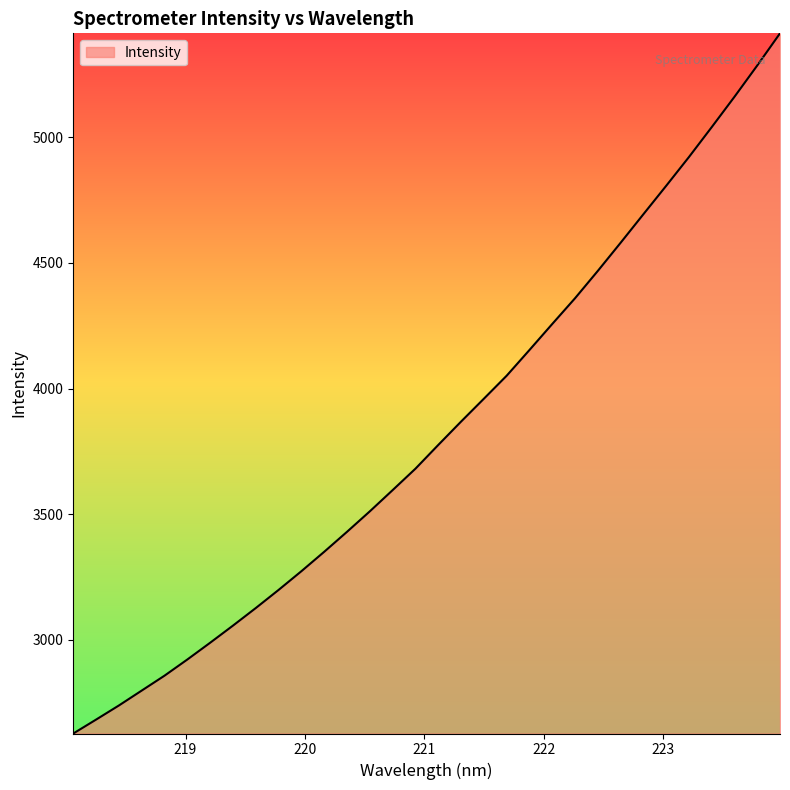

What is the smallest value displayed?

2627.1